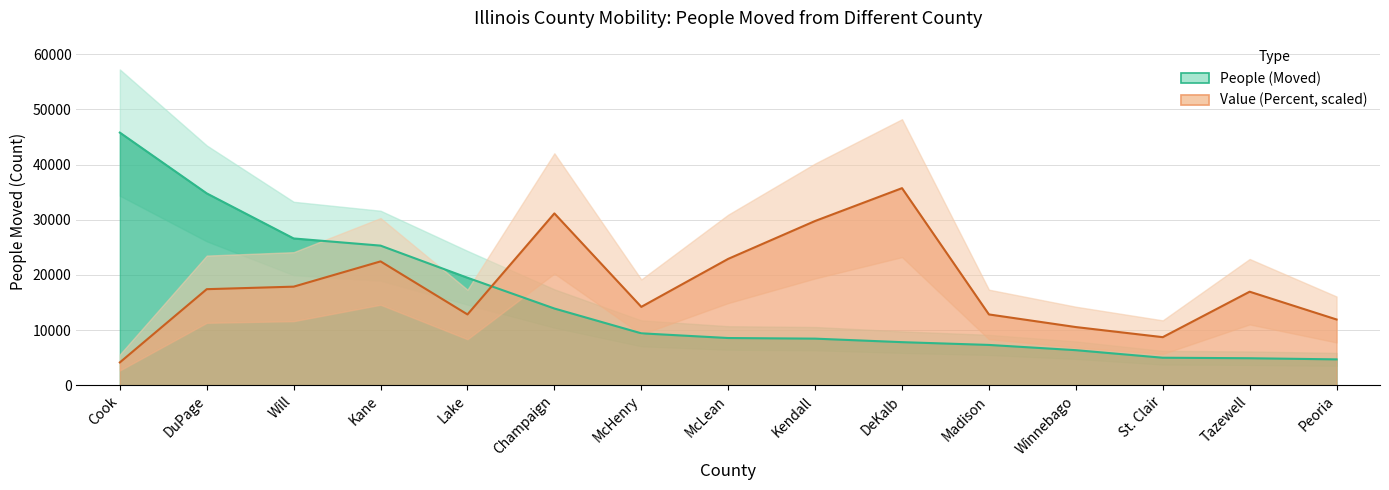

How many values in the People (Moved) series exceed 8547?

7